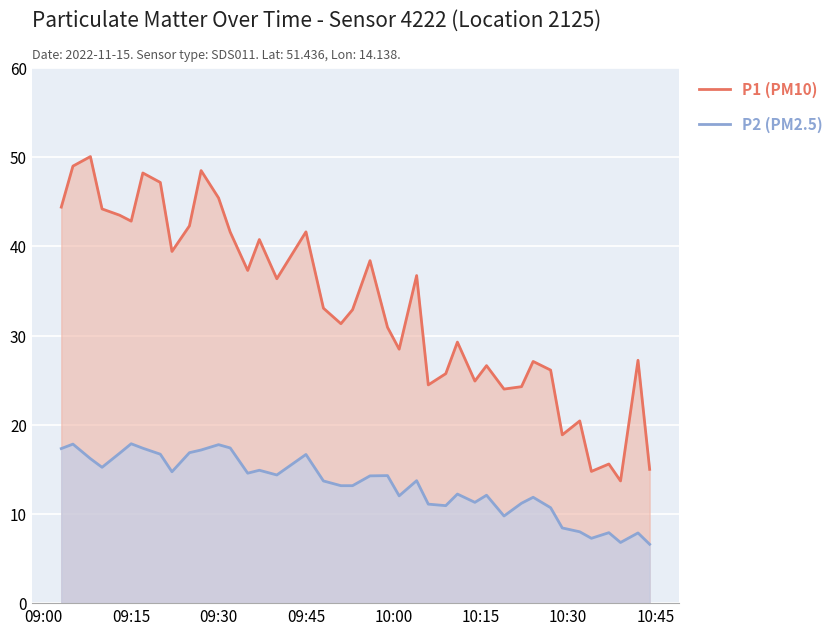

What is the difference between the maximum and minimum values in the P1 (PM10) series?

36.4